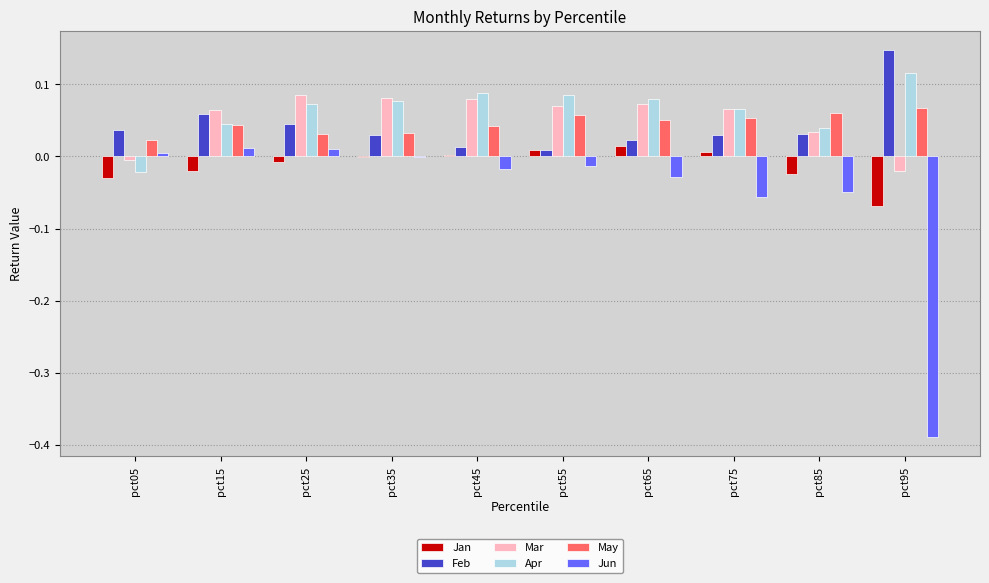

Is it true that Feb equals 0.0 at pct65?

True